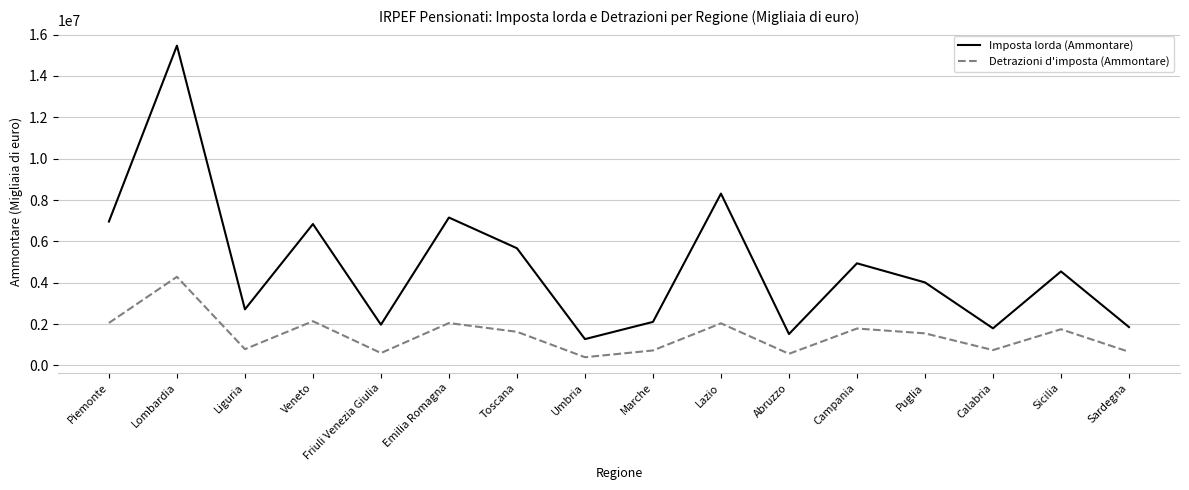

Rank the series by their average value, from highest to lowest.

Imposta lorda (Ammontare), Detrazioni d'imposta (Ammontare)